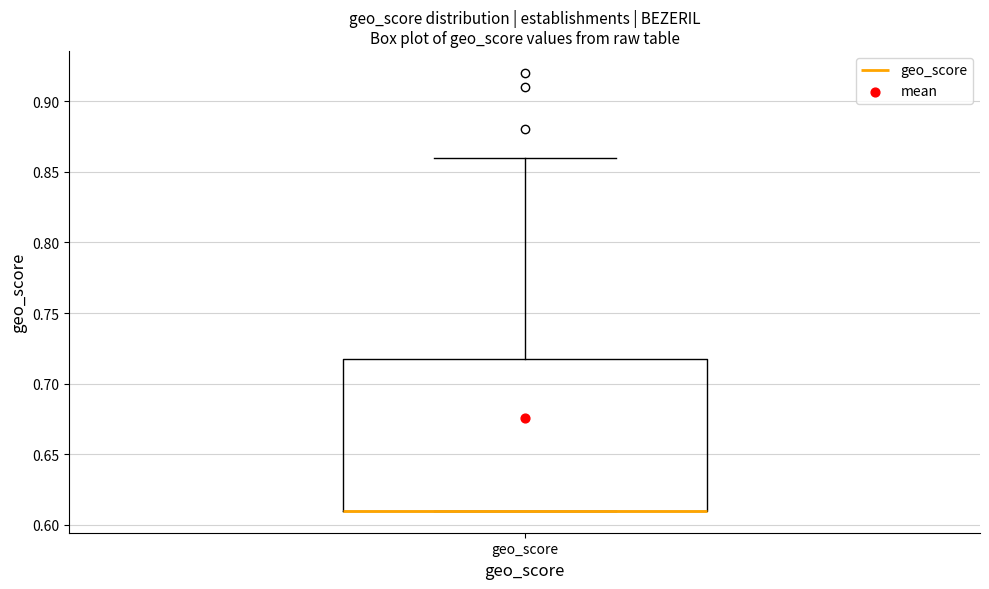

Transcribe this box plot: give where the median line is, the range the box spans, and where the two whiskers end, as read against the y-axis. The values are not printed on the chart, so give them approximately, as read against the axis.

median 0.61 (drawn on the box's lower edge), box 0.61 to 0.72, whiskers 0.61 to 0.86